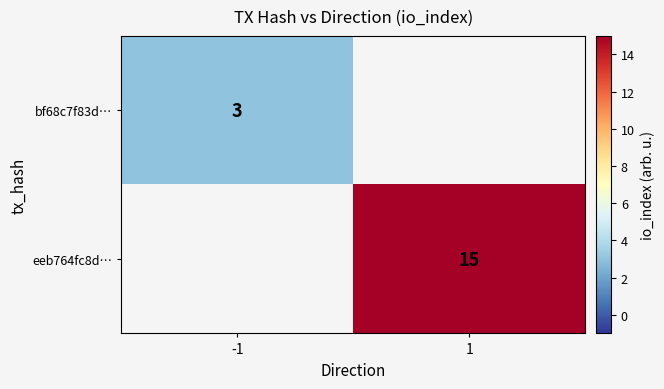

Is it true that eeb764fc8d… equals 15 at 1?

True